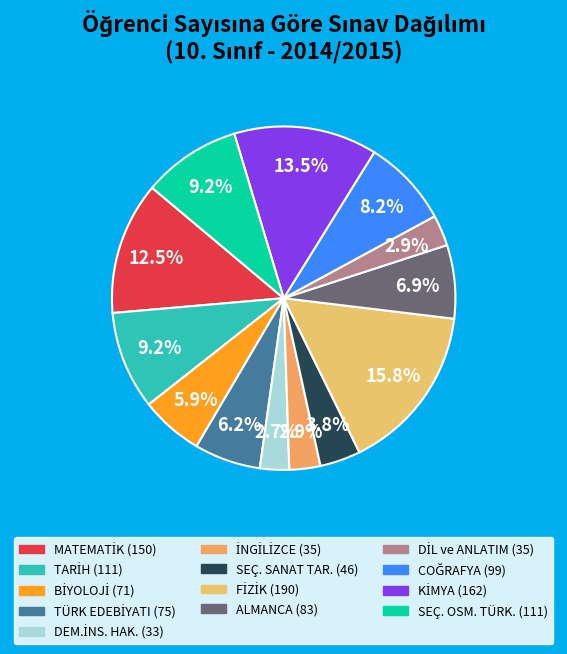

Does any single category account for the majority?

No